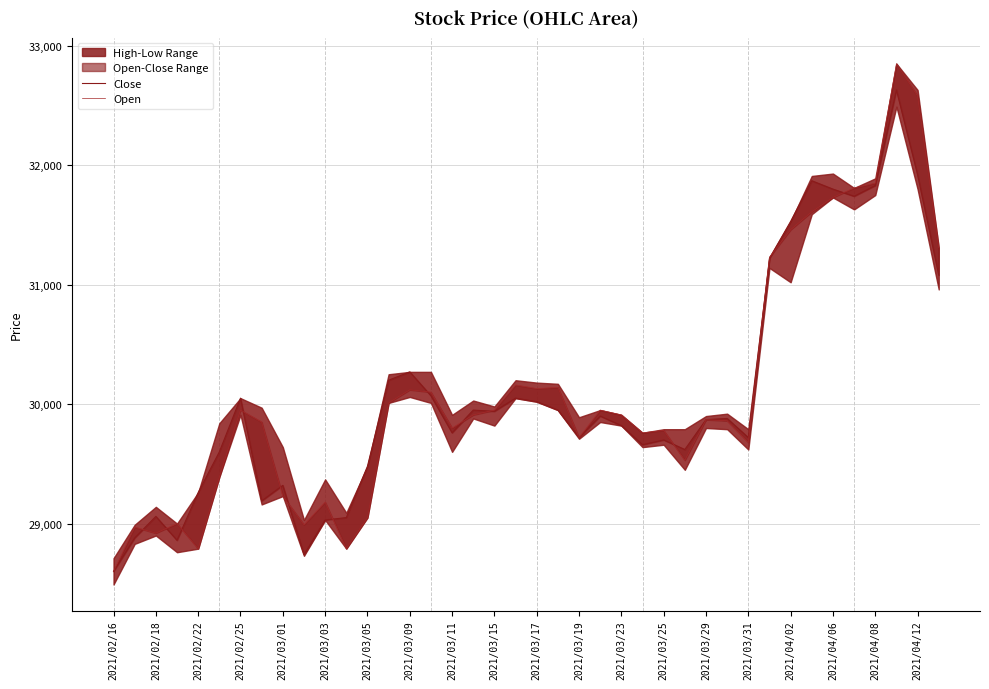

Where is Open nearest to the value 30725?

31